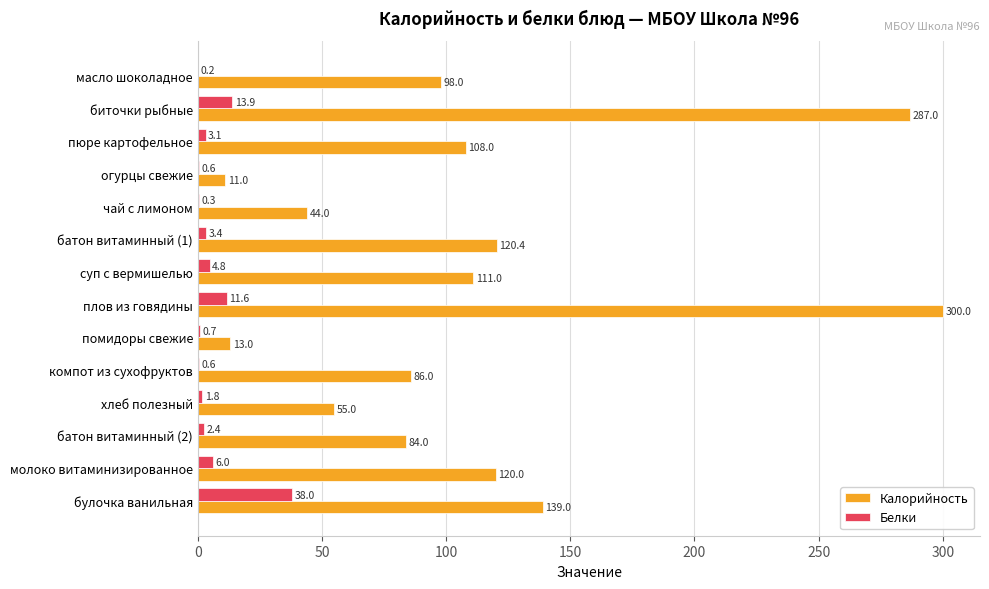

Is the value of Белки at хлеб полезный greater than the value of Калорийность at помидоры свежие?

No